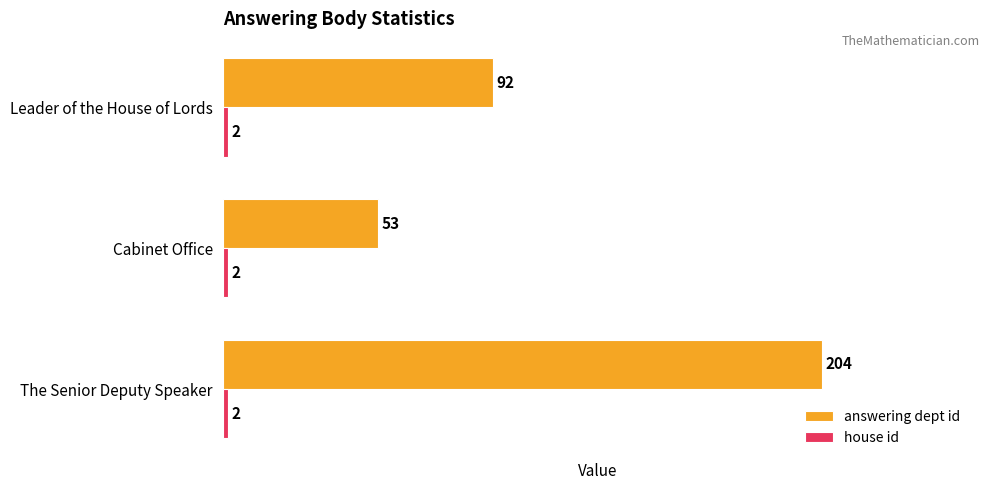

Which series has the widest spread of values?

answering dept id